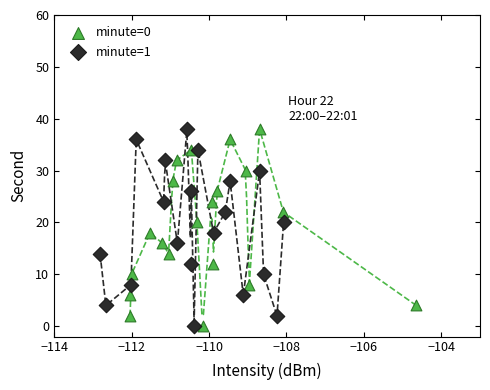

What are all the series names shown in the legend?

minute=0, minute=1